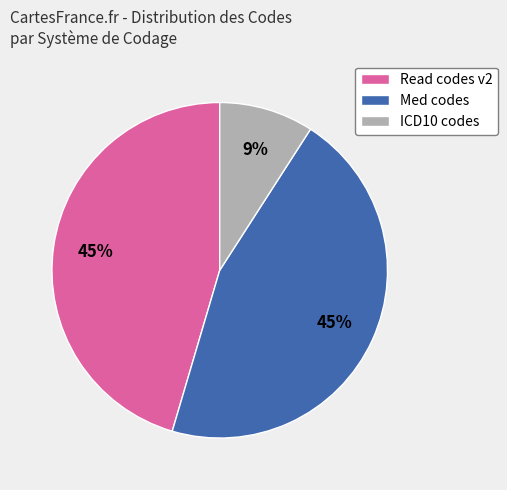

What percentage is the ICD10 codes slice, to the nearest percent?

9%